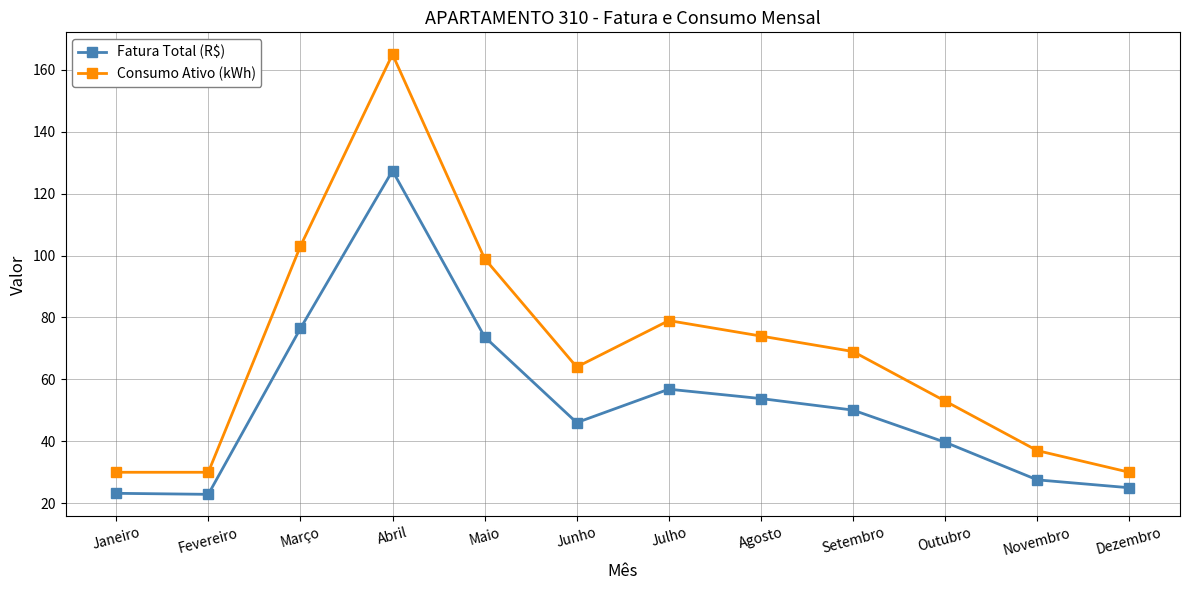

The value of Consumo Ativo (kWh) at Abril is 105.0. True or false?

False